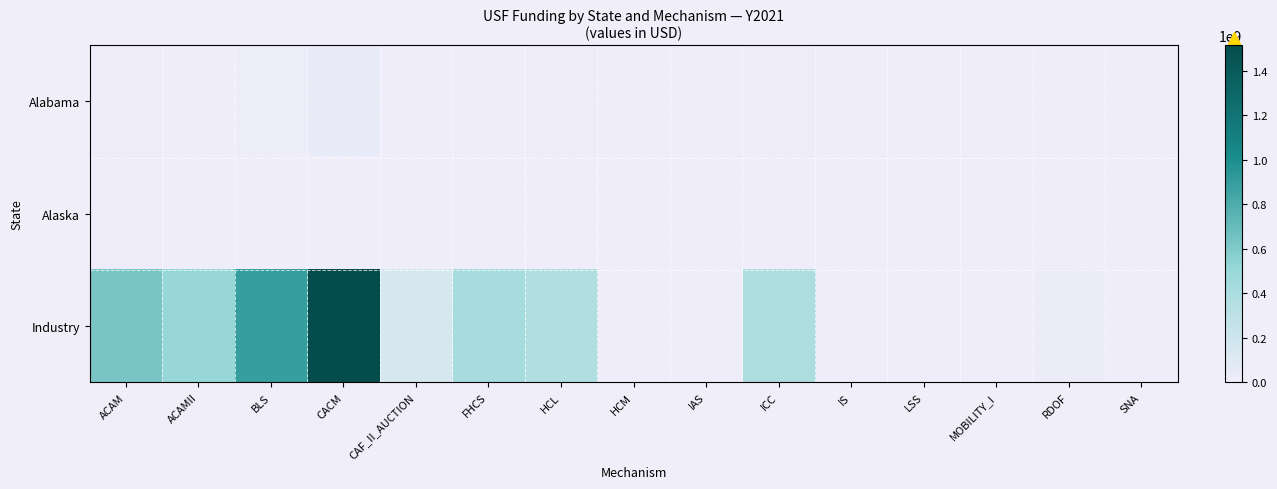

Which series has the largest total across all categories?

Industry